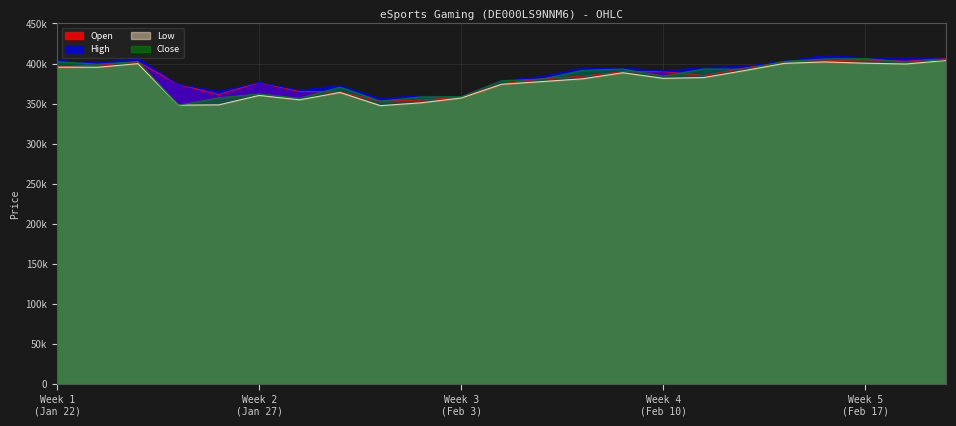

What is the minimum value for Open?

353010